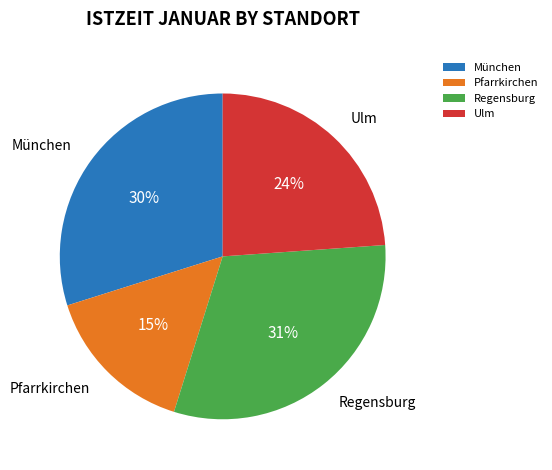

Which has a higher value, Ulm or München?

München